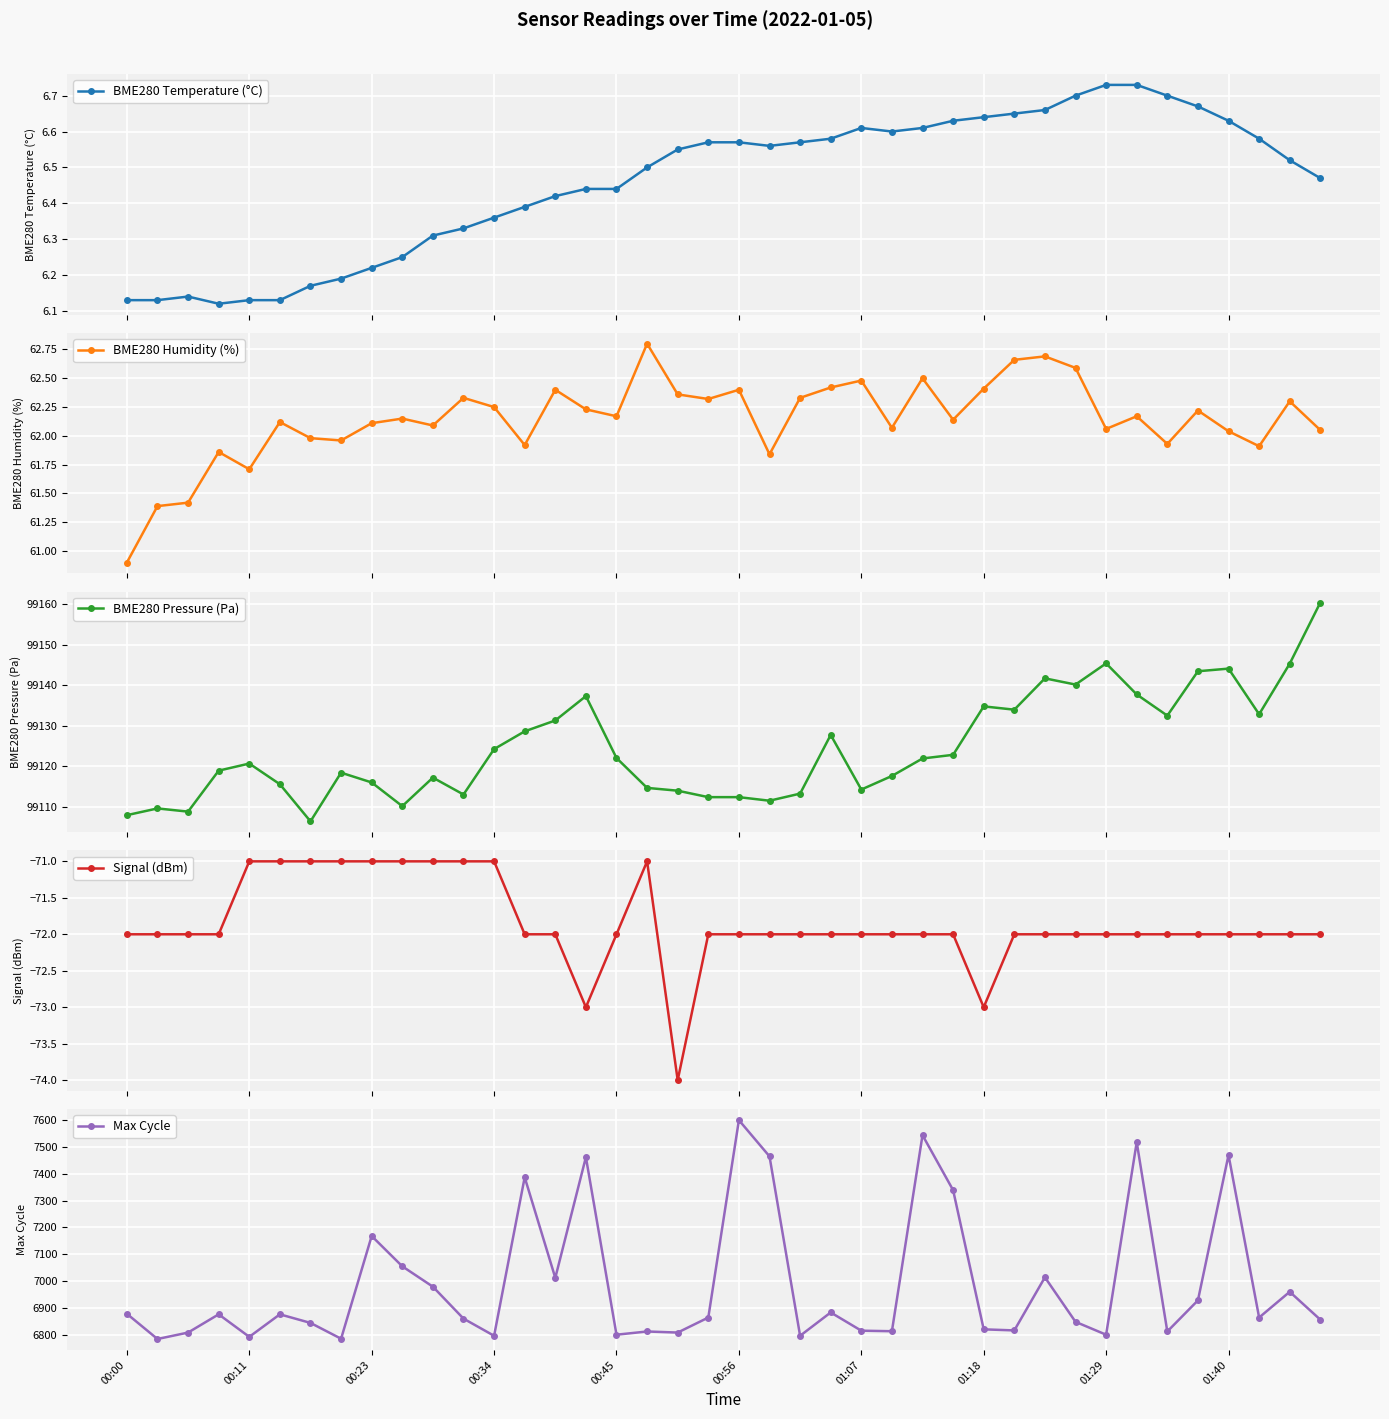

Which category has the highest value in the Max Cycle series?

00:56